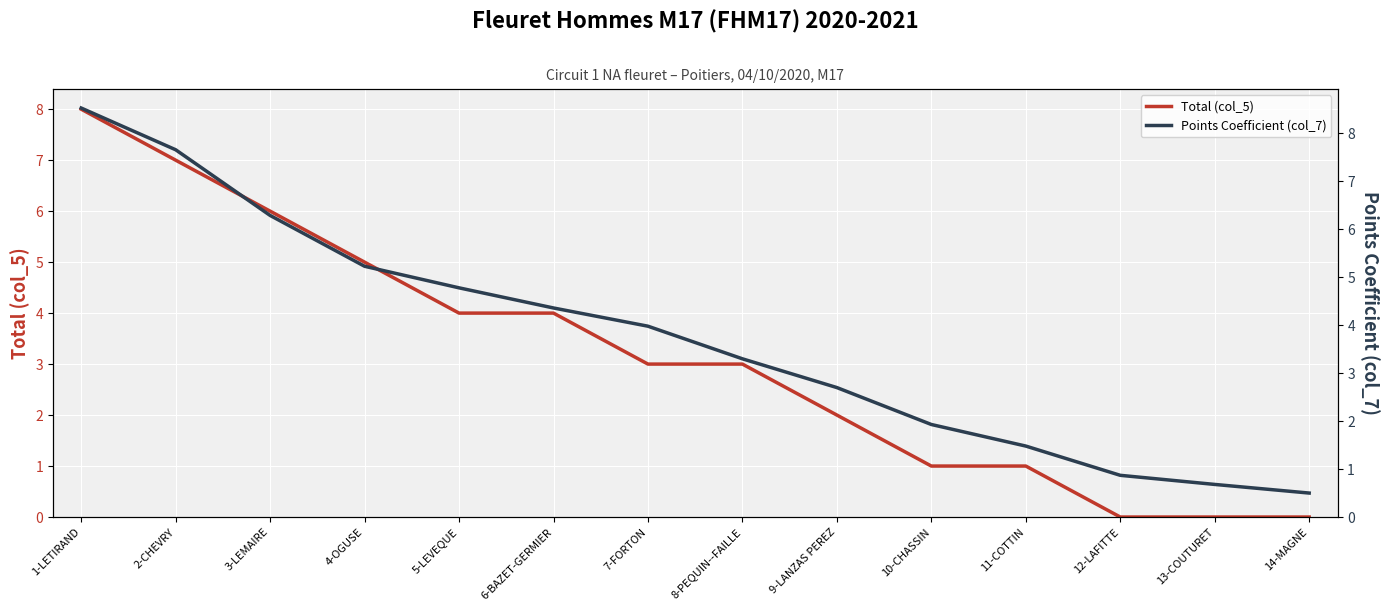

Is the value of Total (col_5) at 12-LAFITTE greater than the value of Points Coefficient (col_7) at 1-LETIRAND?

No